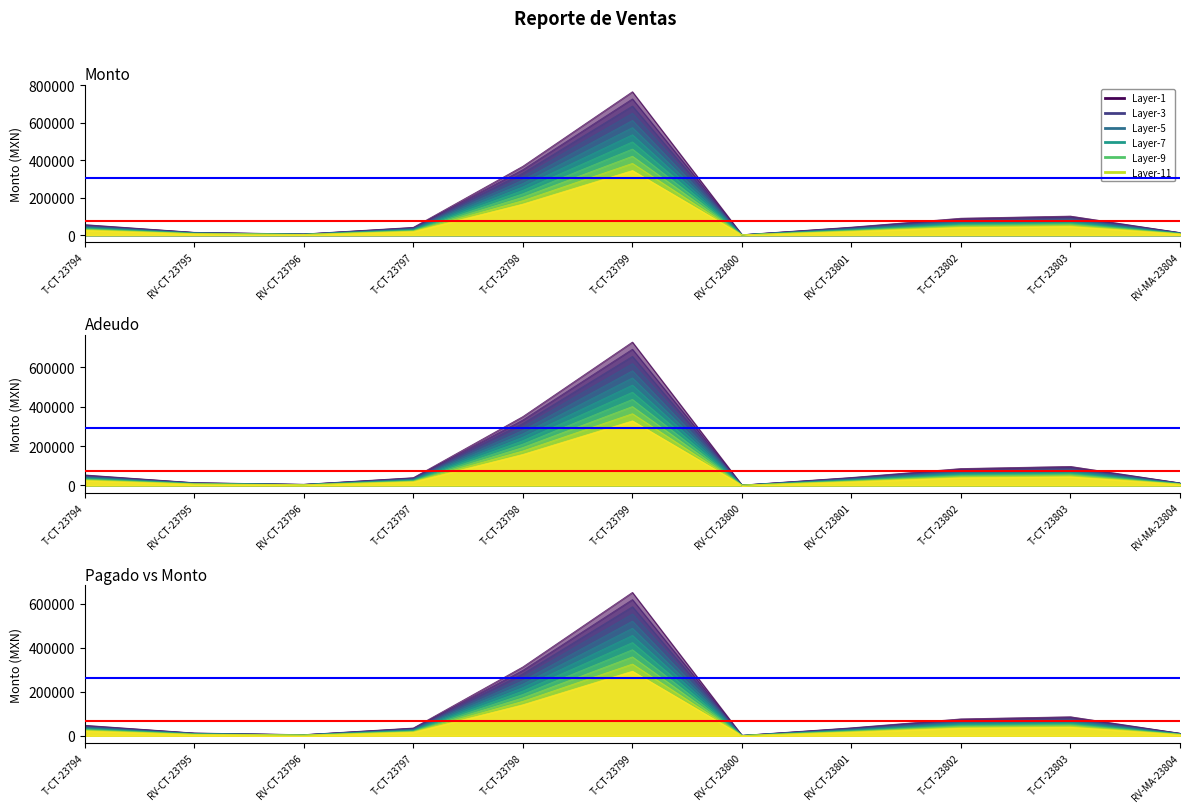

What is the highest value of the Red ref series?

65151.2